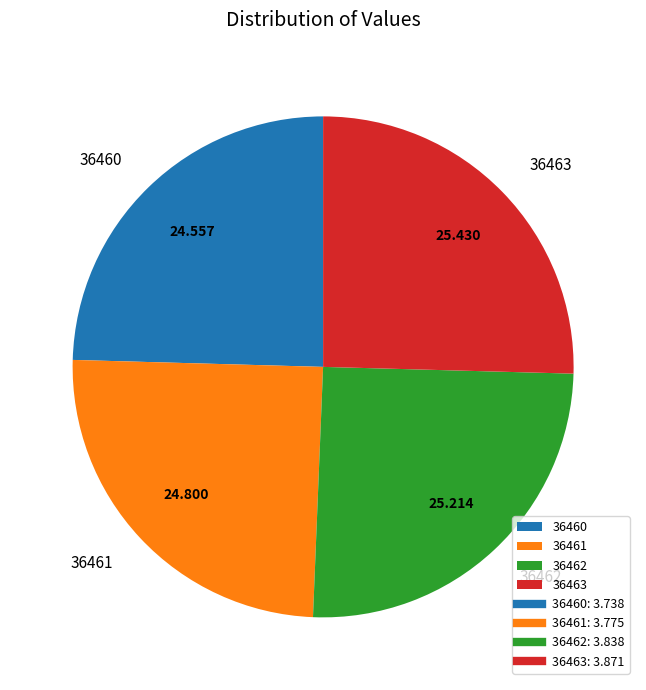

Does any single category account for the majority?

No